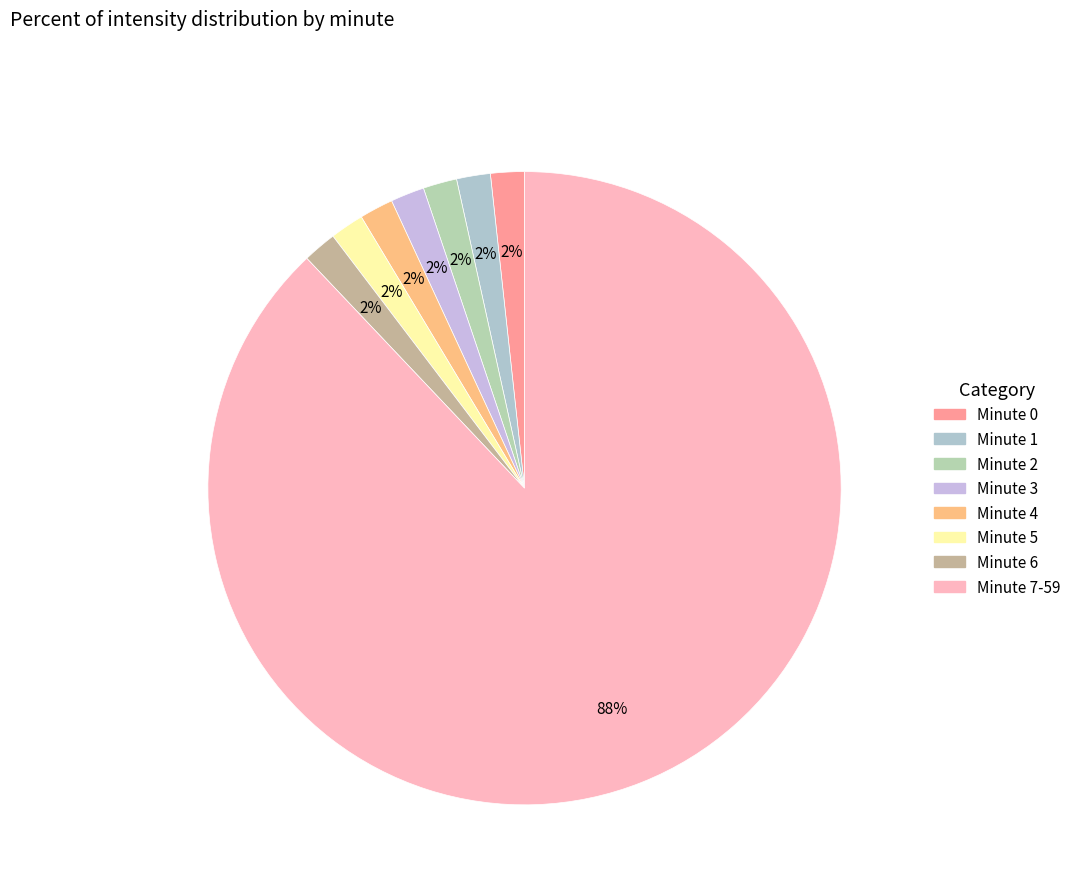

Is it true that Minute 1 is 10% of the pie?

False